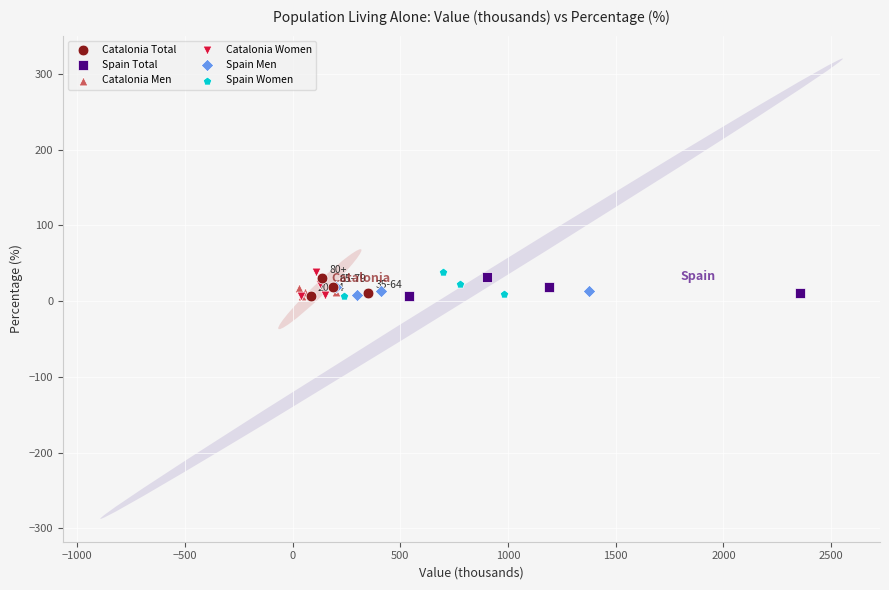

What are all the series names shown in the legend?

Catalonia Total, Spain Total, Catalonia Men, Catalonia Women, Spain Men, Spain Women